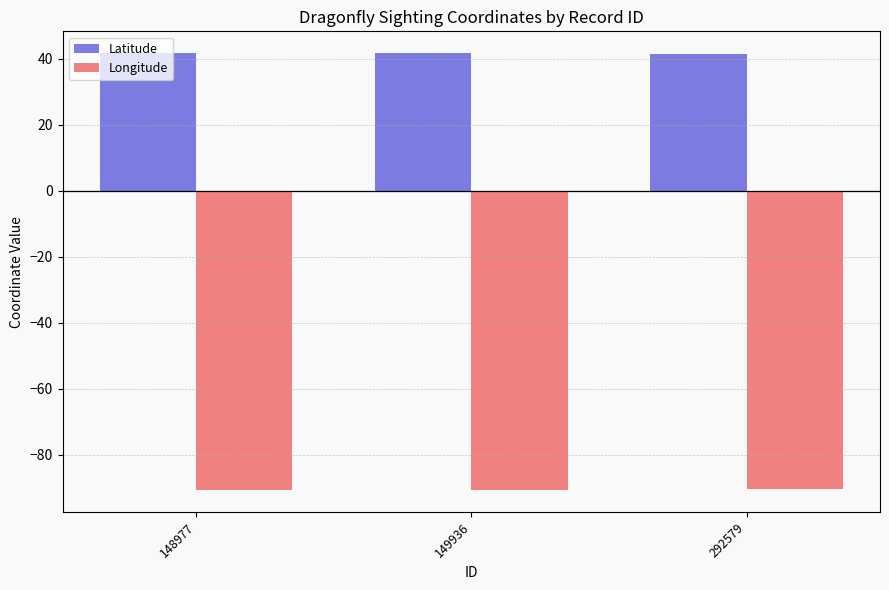

True or false: Latitude has a value of 73.7 at 148977.

False